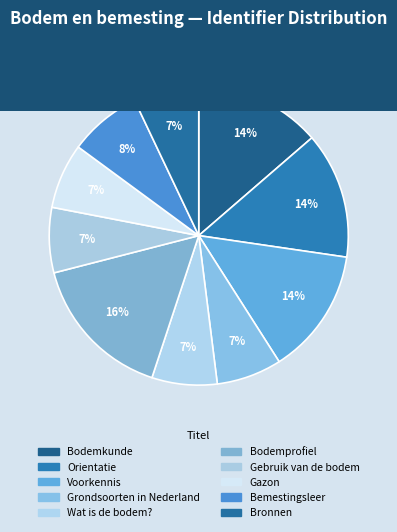

How many slices are in this pie chart?

10